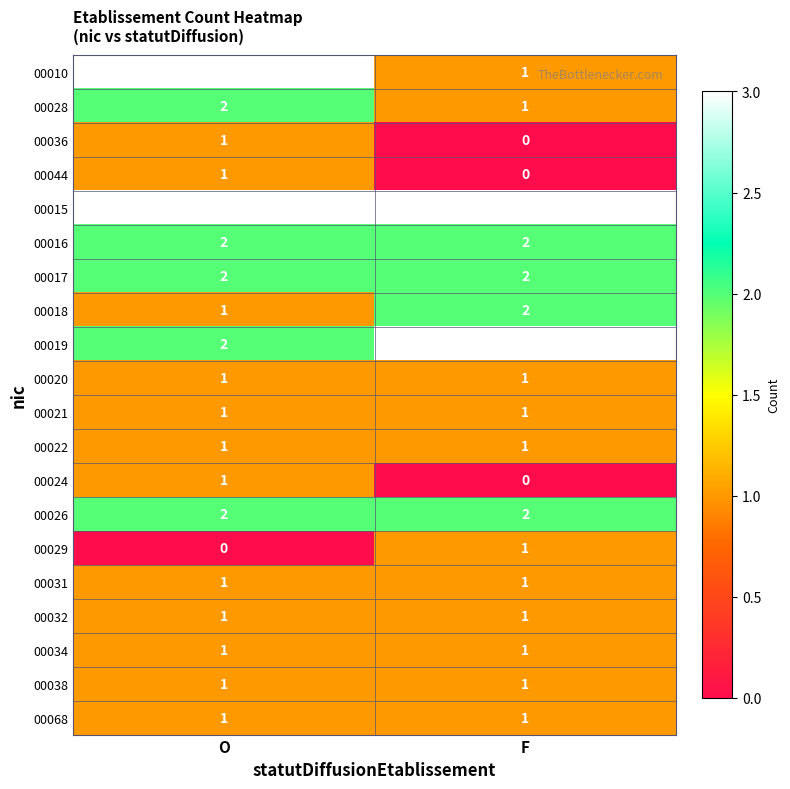

The 00038 series shows 0 at O. True or false?

False